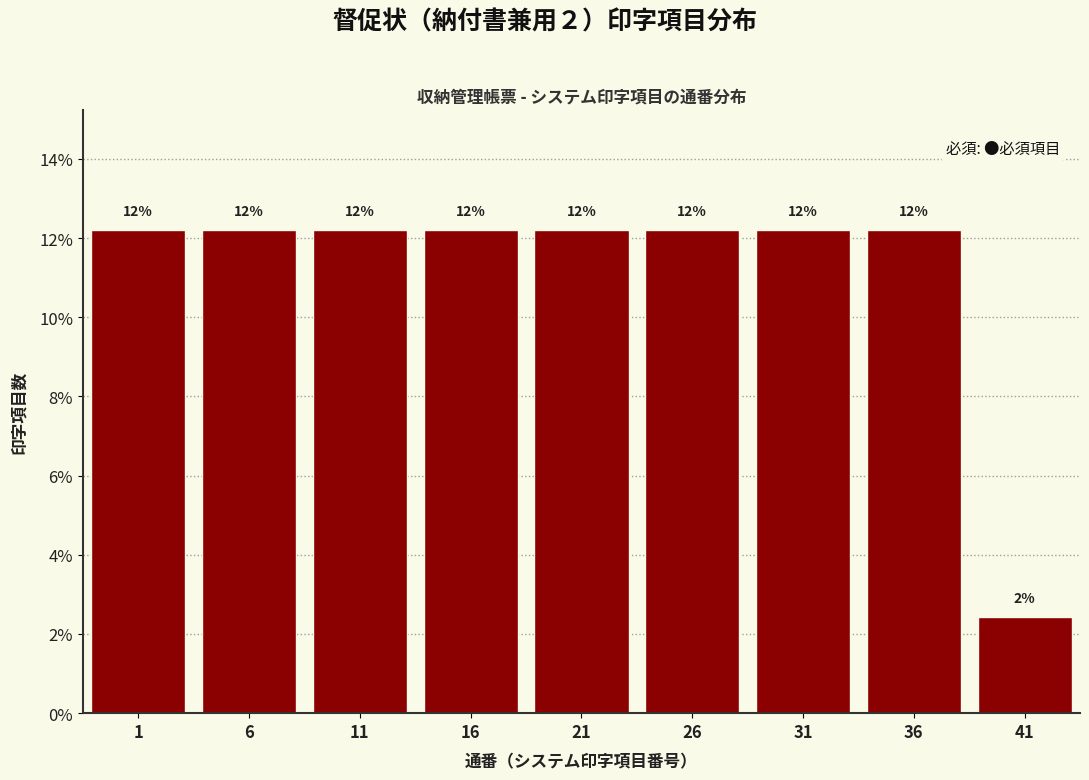

Does the chart contain any negative values?

No